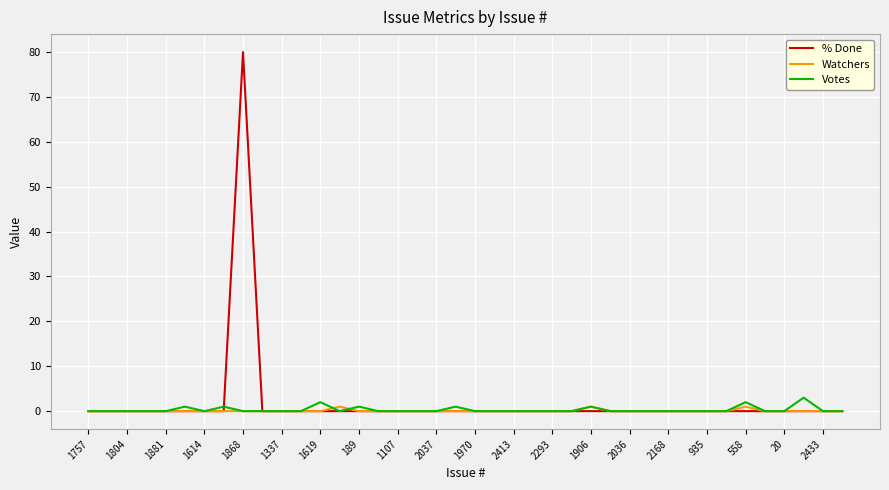

True or false: Watchers has more than 2 points higher than both neighbors.

True